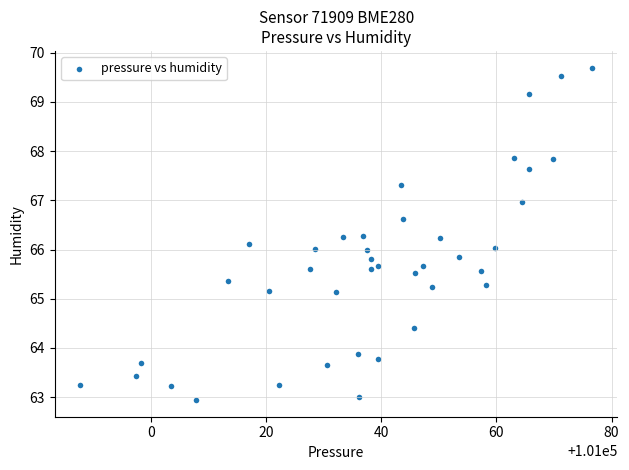

What is the range of Y values (max minus min)?

6.8